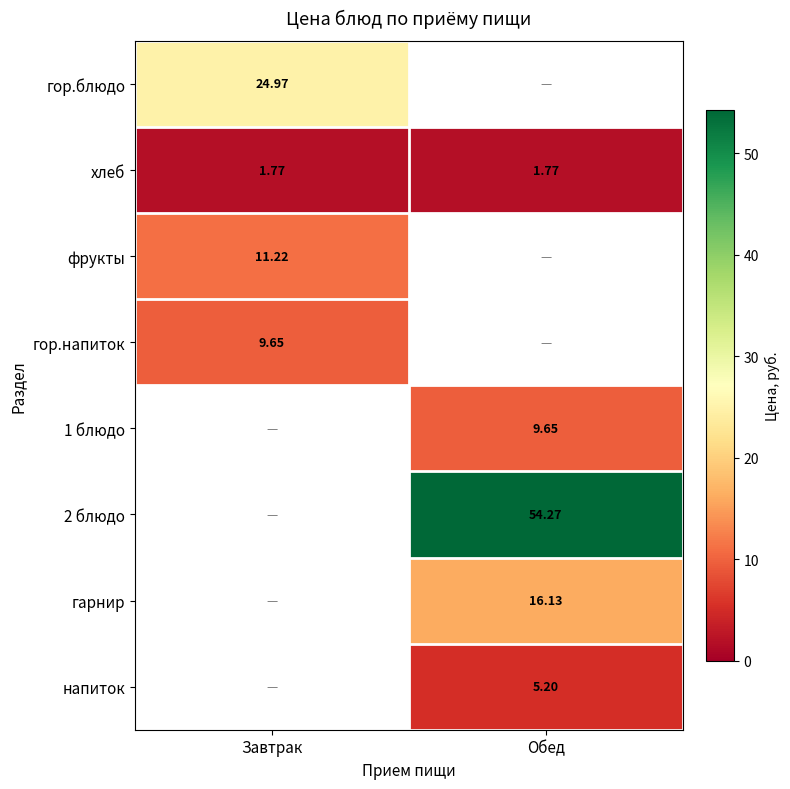

Is the value of гарнир at Обед greater than the value of гор.блюдо at Завтрак?

No